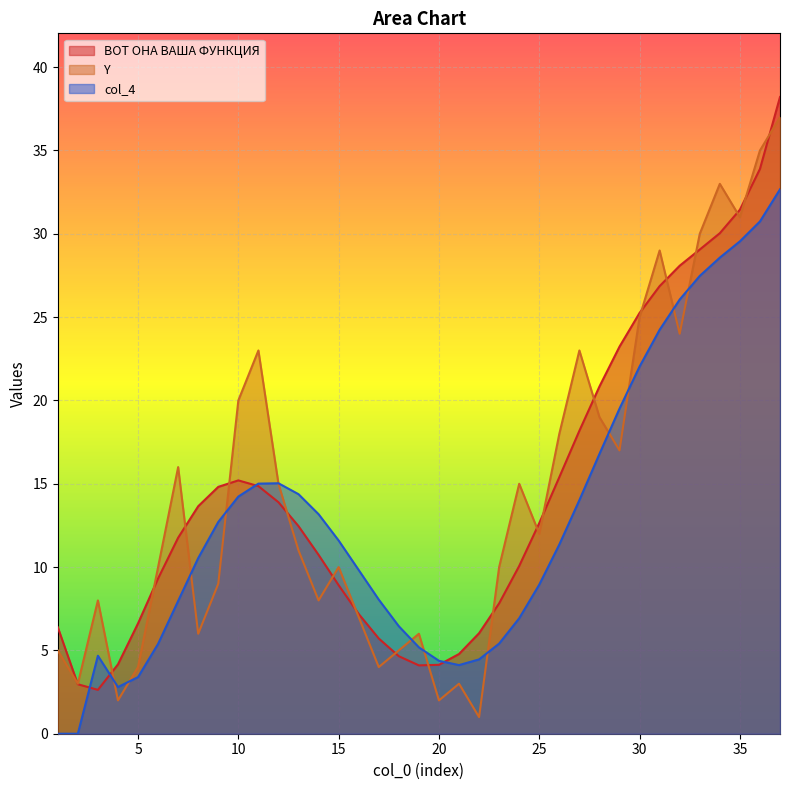

What is the maximum value for Y?

37.0